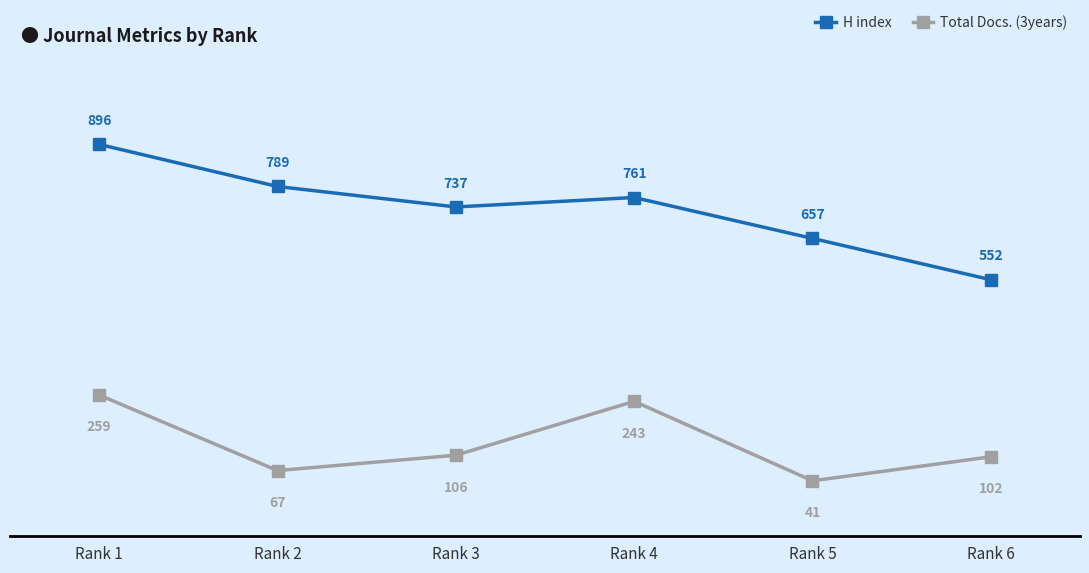

List the series in order of their overall mean, lowest first.

Total Docs. (3years), H index